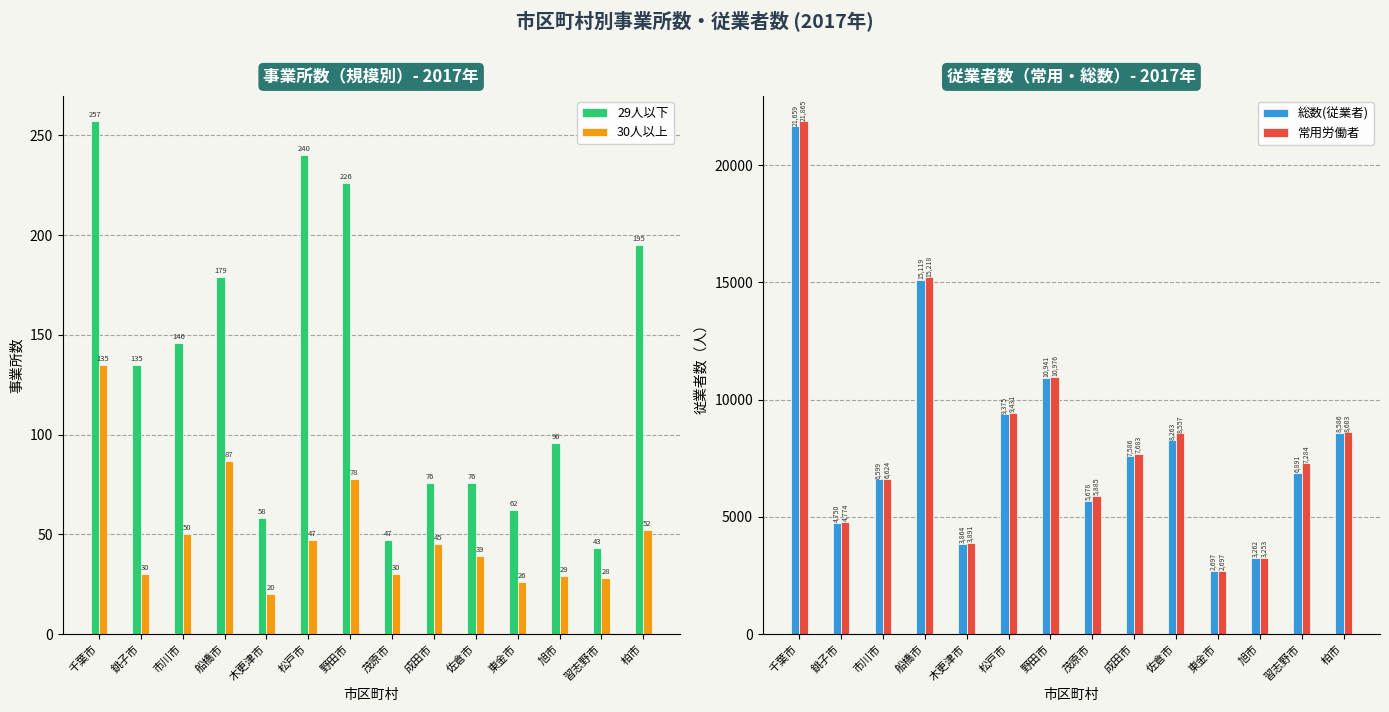

What is the difference between the highest and lowest values at 旭市?

3233